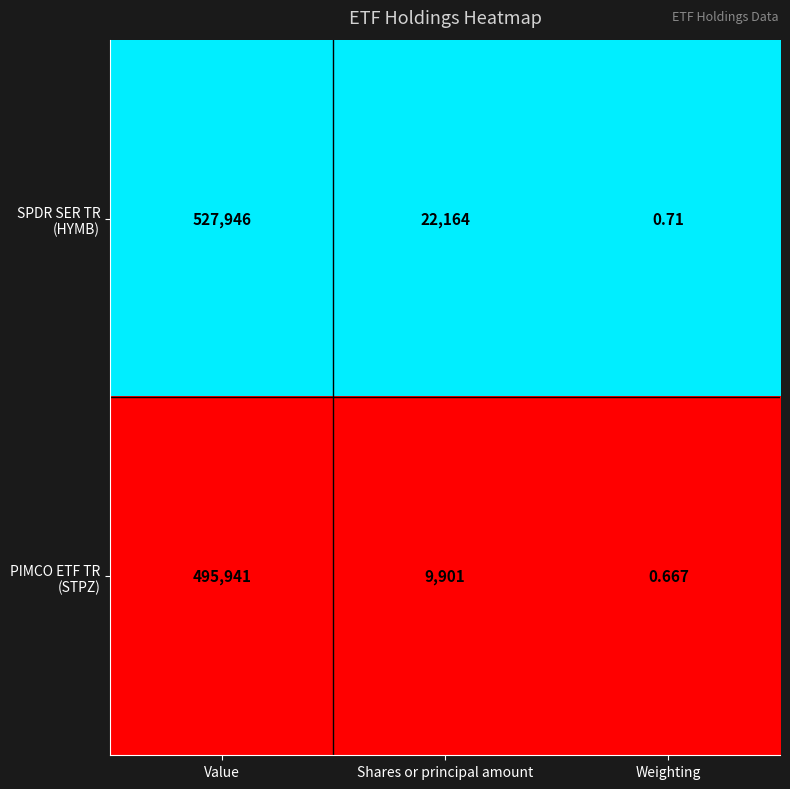

Which category has the highest value across all series?

Value